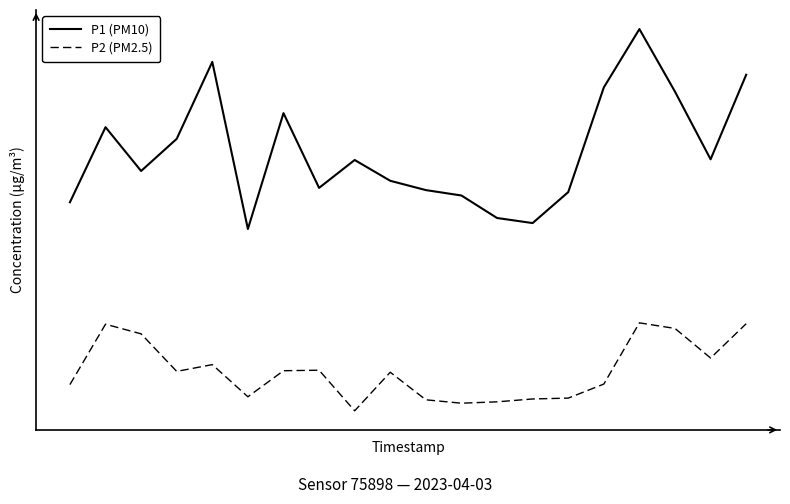

In P1 (PM10), how many points are higher than both neighbors (excluding endpoints)?

5